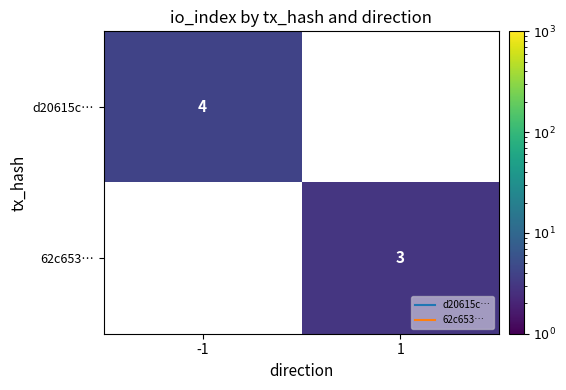

At which category does the chart reach its peak across all series?

-1